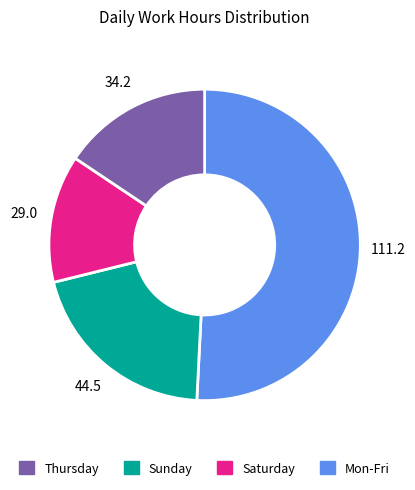

Count the number of slices in the pie.

4